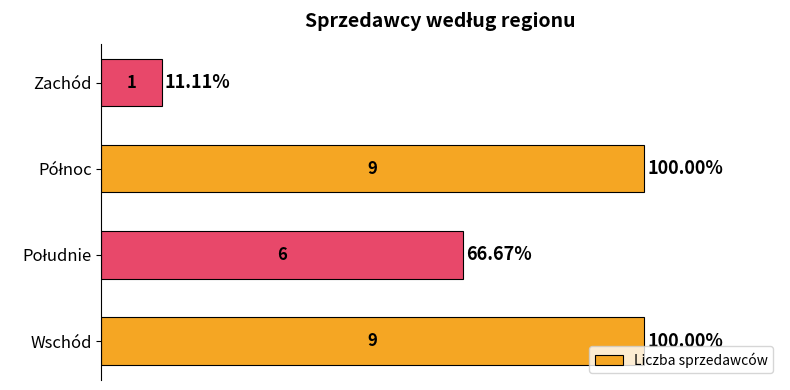

What is the average value?

6